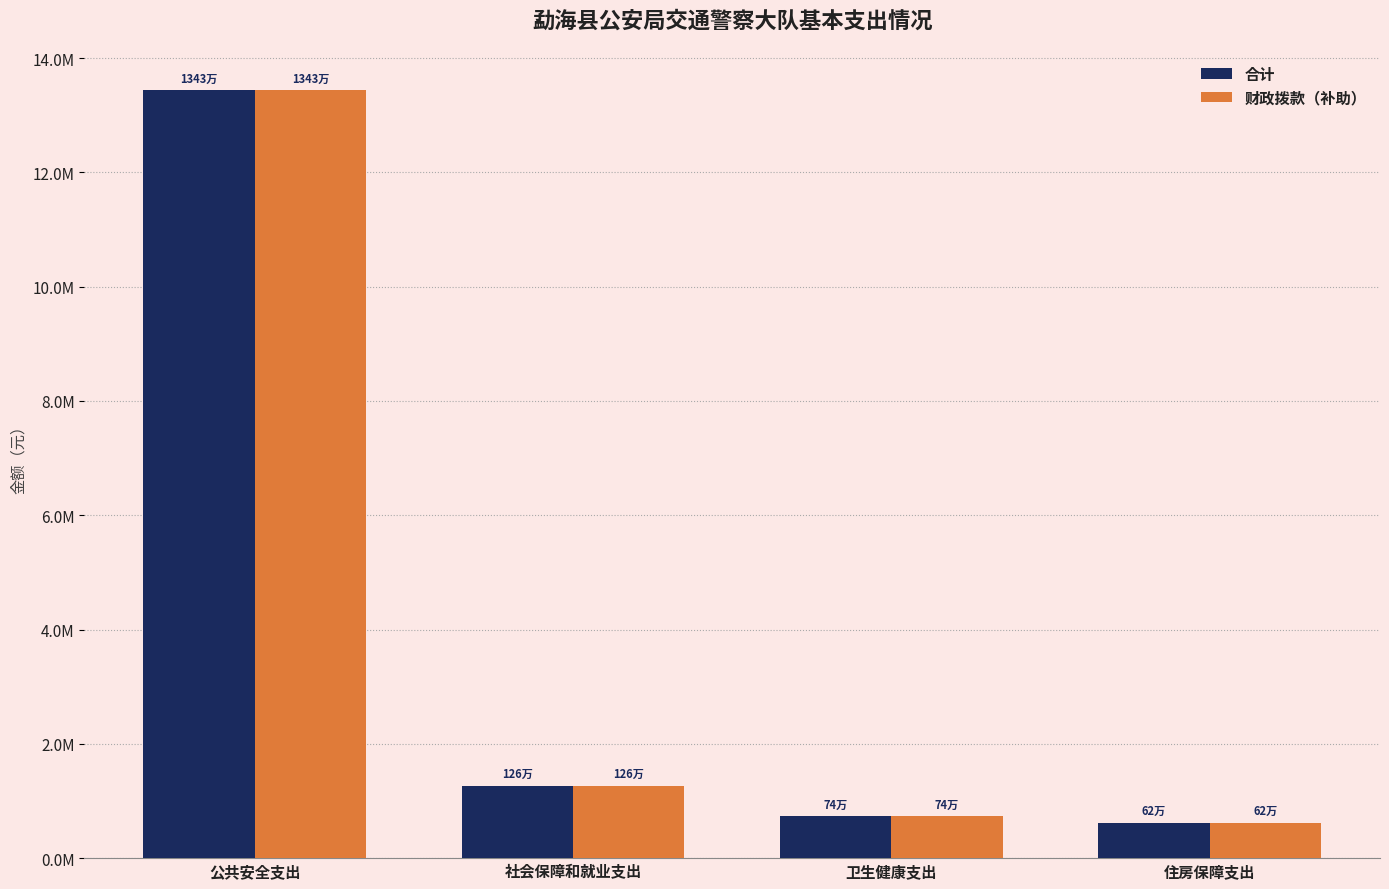

What are all the series names shown in the legend?

合计, 财政拨款（补助）